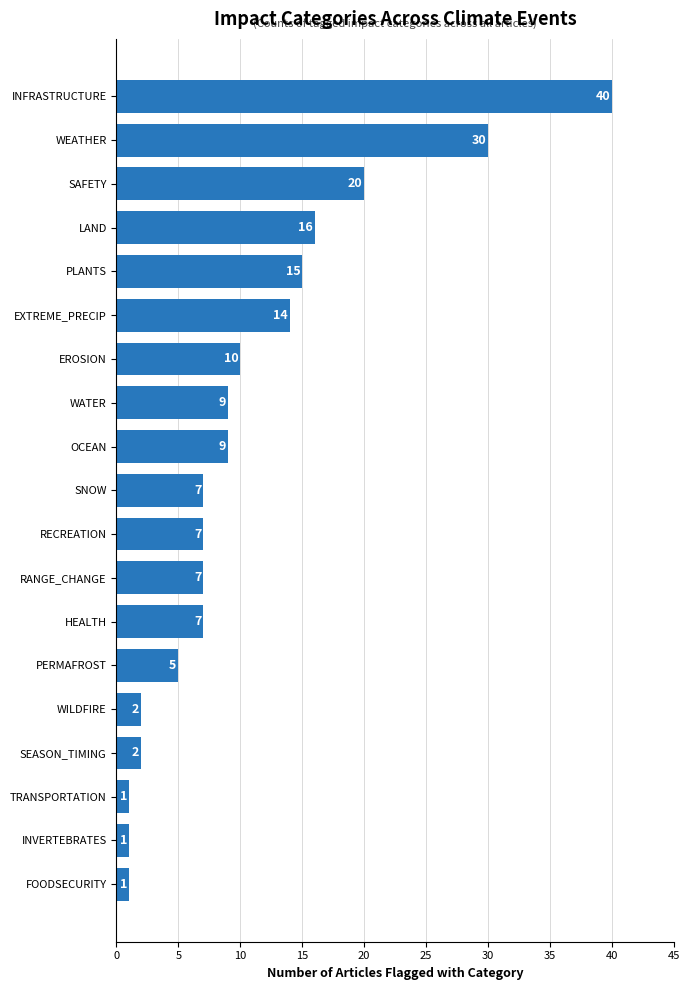

What is the greatest value displayed?

40